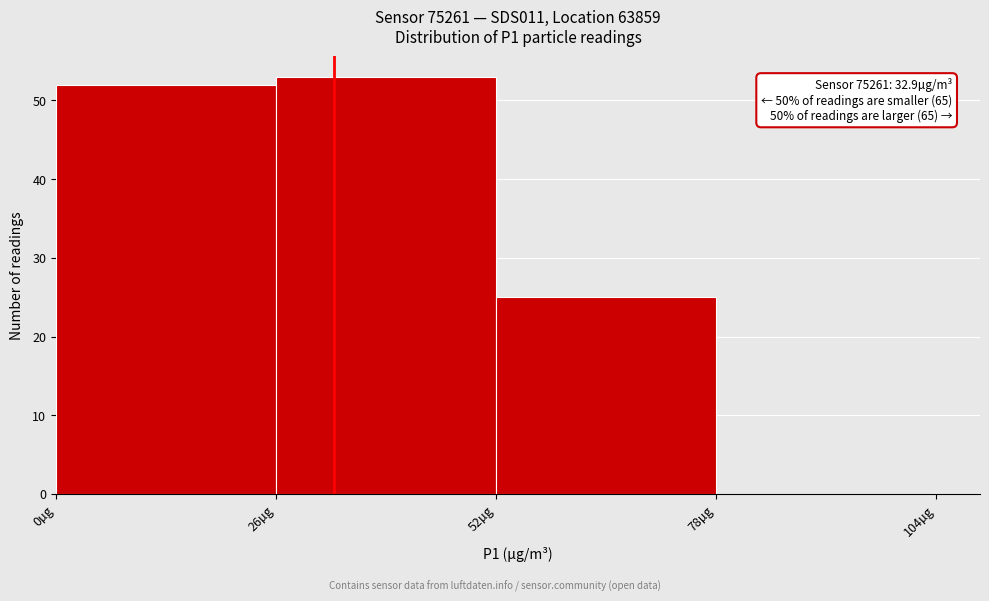

Which range on the x-axis has the tallest bar?

26 to 52